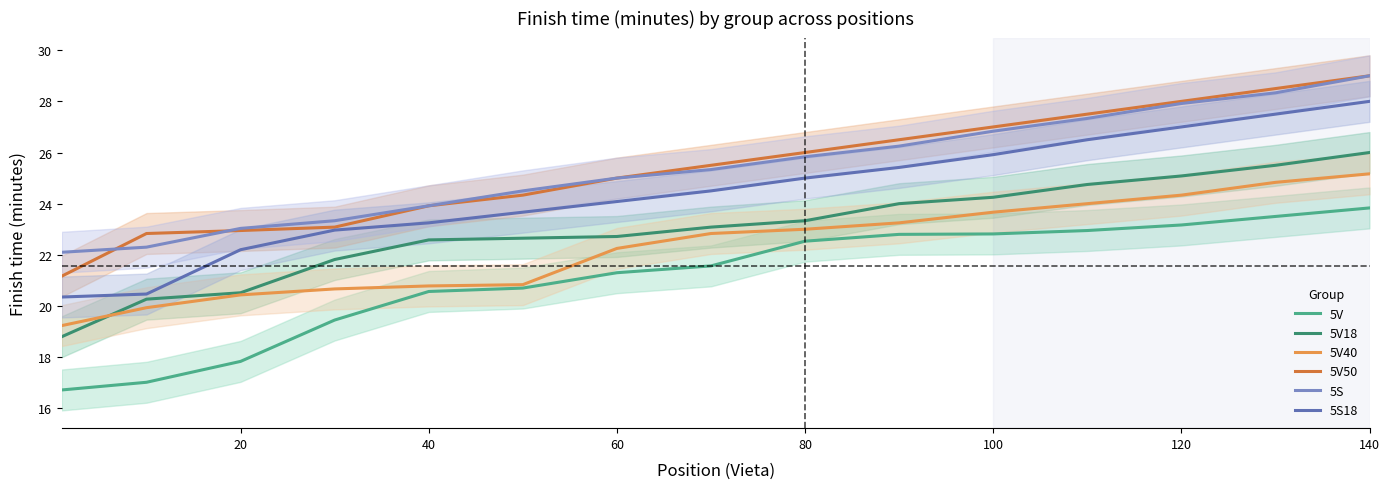

The value of 5S18 at 120 is 6.8. True or false?

False